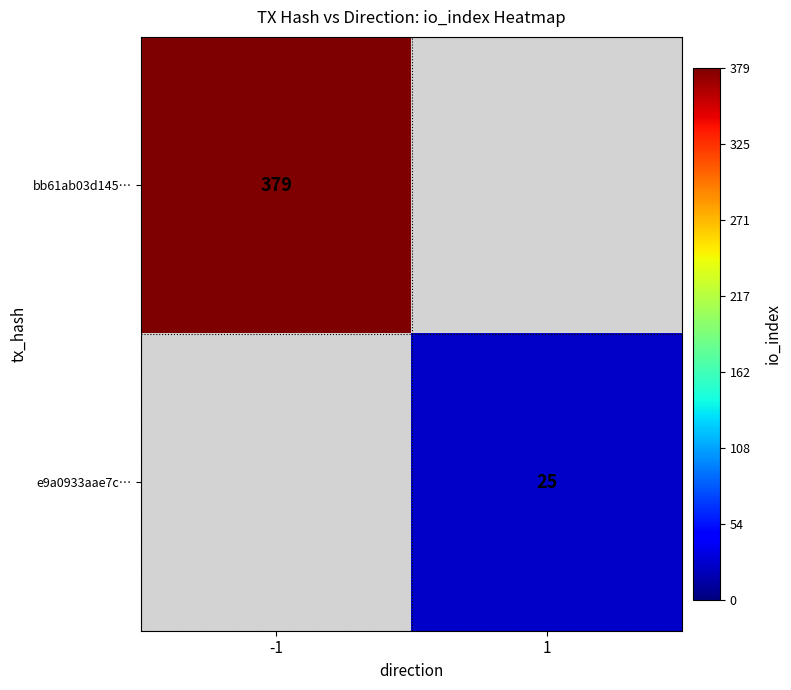

The e9a0933aae7c… series shows 25 at 1. True or false?

True